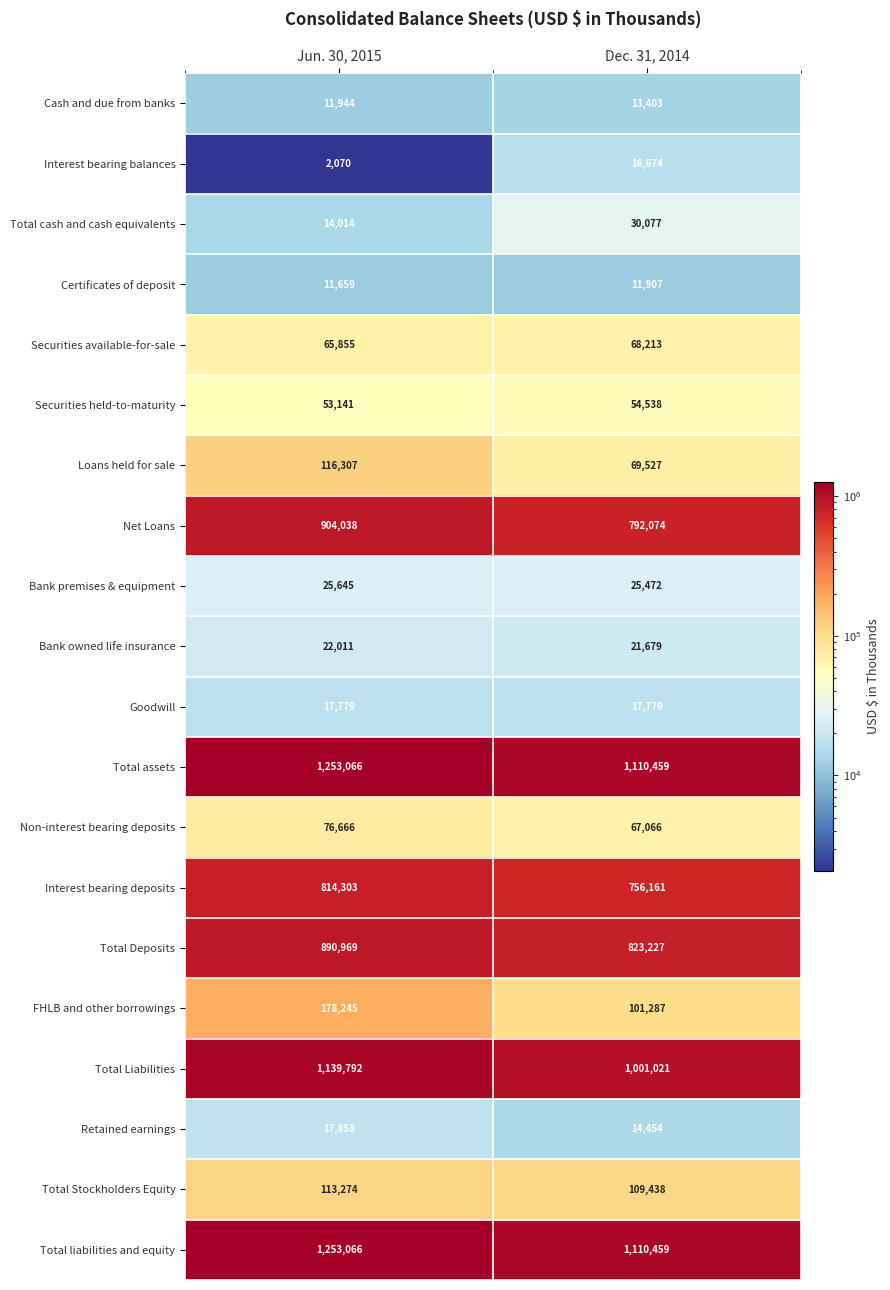

Is it true that Loans held for sale equals 69527 at Dec. 31, 2014?

True